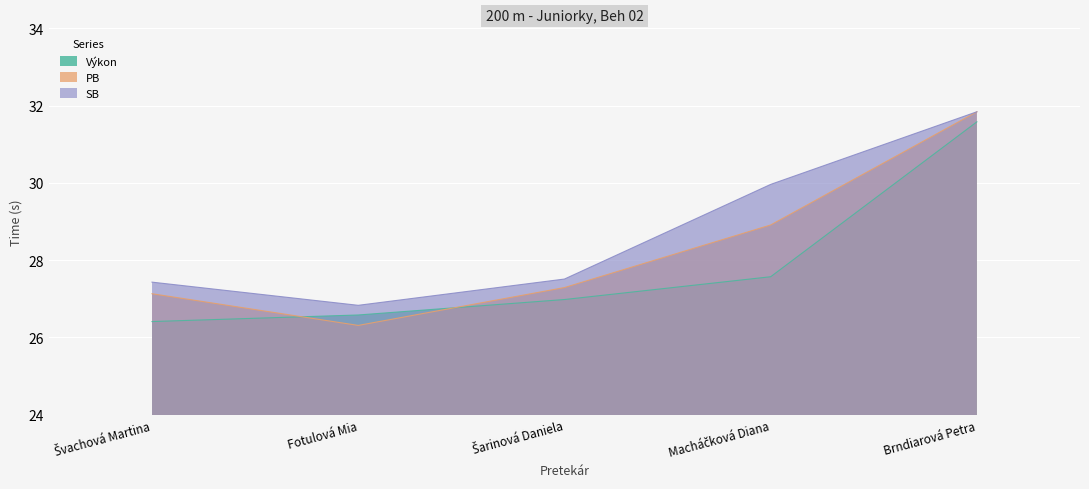

How many data points does each series have?

5